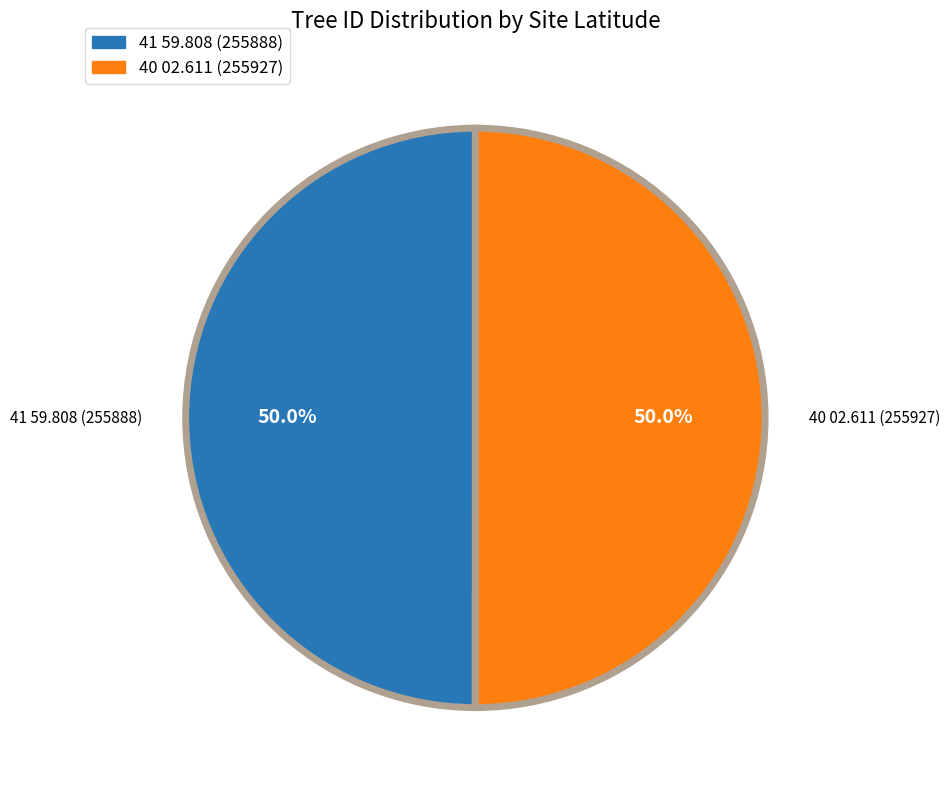

Combined, do 41 59.808 and 40 02.611 account for over 50%?

Yes